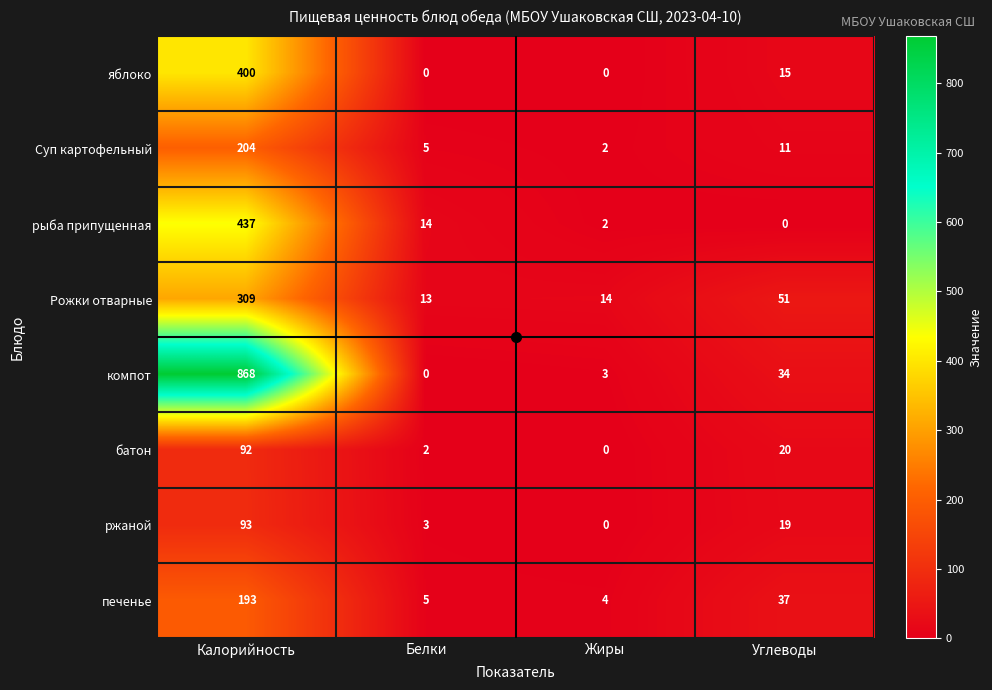

What is the maximum value shown in the chart?

868